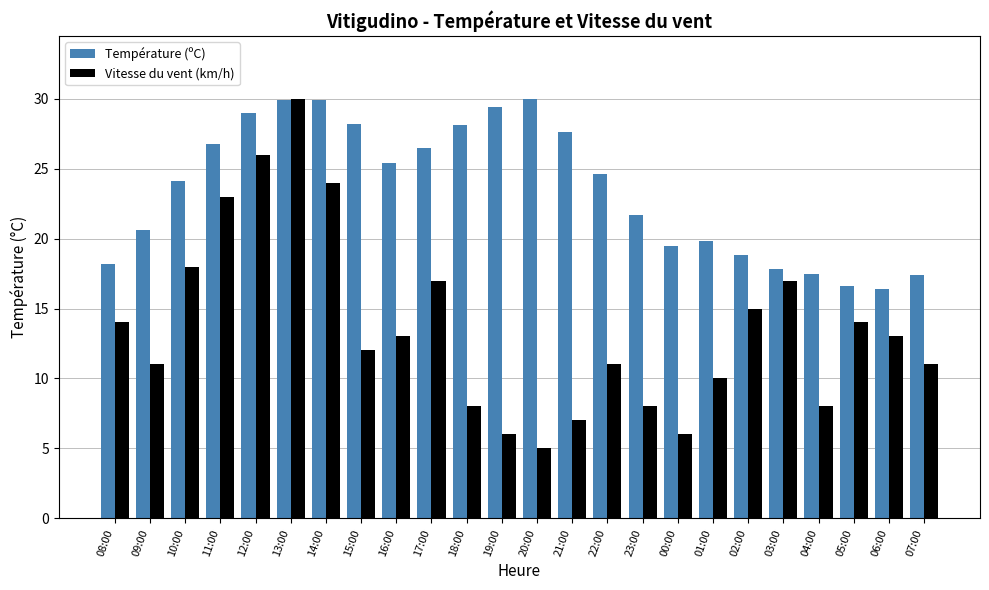

At 07:00, list the series in order from largest to smallest.

Température (ºC), Vitesse du vent (km/h)